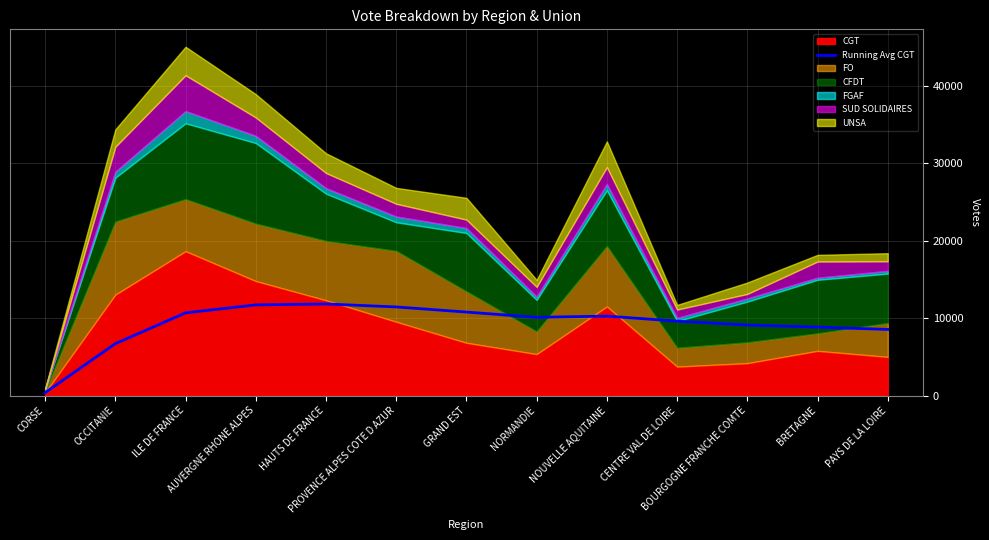

Reading left to right, list all the values displayed in this chart.

CORSE=372.0	OCCITANIE=6697.5	ILE DE FRANCE=10675.3	AUVERGNE RHONE ALPES=11700.0	HAUTS DE FRANCE=11819.4	PROVENCE ALPES COTE D AZUR=11436.7	GRAND EST=10775.3	NORMANDIE=10097.2	NOUVELLE AQUITAINE=10252.9	CENTRE VAL DE LOIRE=9601.0	BOURGOGNE FRANCHE COMTE=9108.4	BRETAGNE=8829.8	PAYS DE LA LOIRE=8534.5